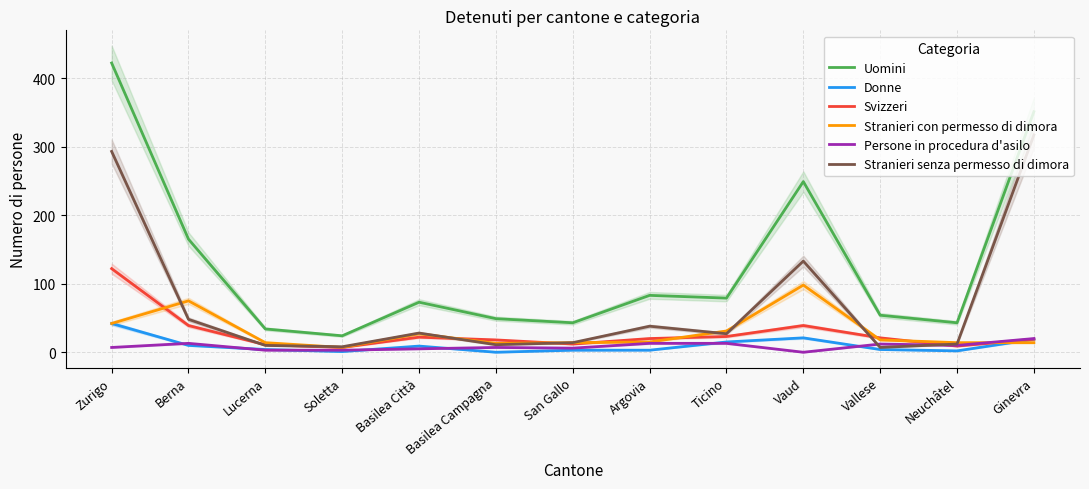

Does the chart display data point markers on the line(s)?

No